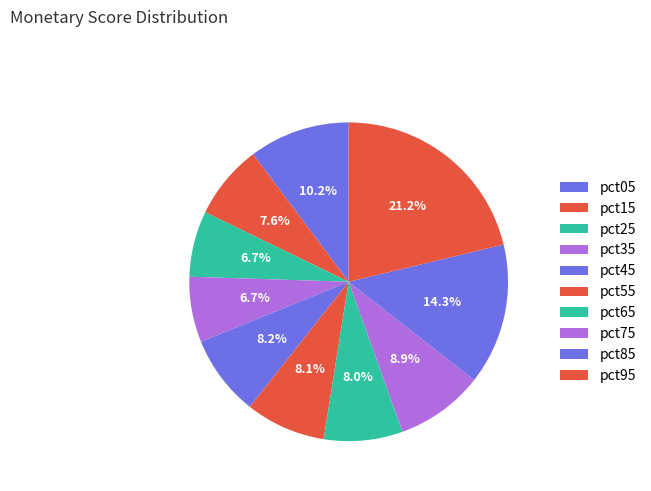

Is it true that pct25 is 1% of the pie?

False